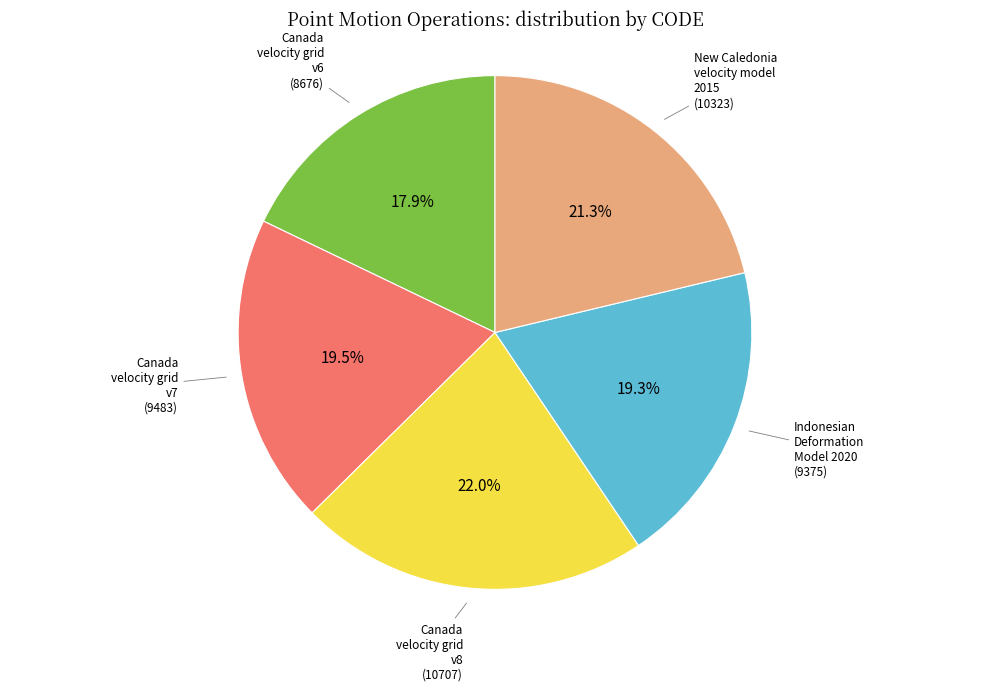

What is the largest slice in the pie chart?

Canada velocity grid v8